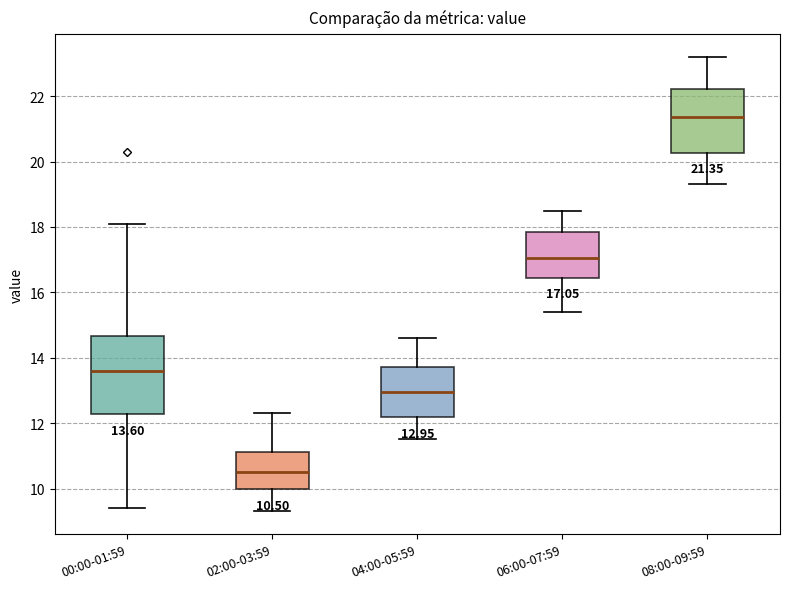

Which box's median line is the highest?

08:00-09:59